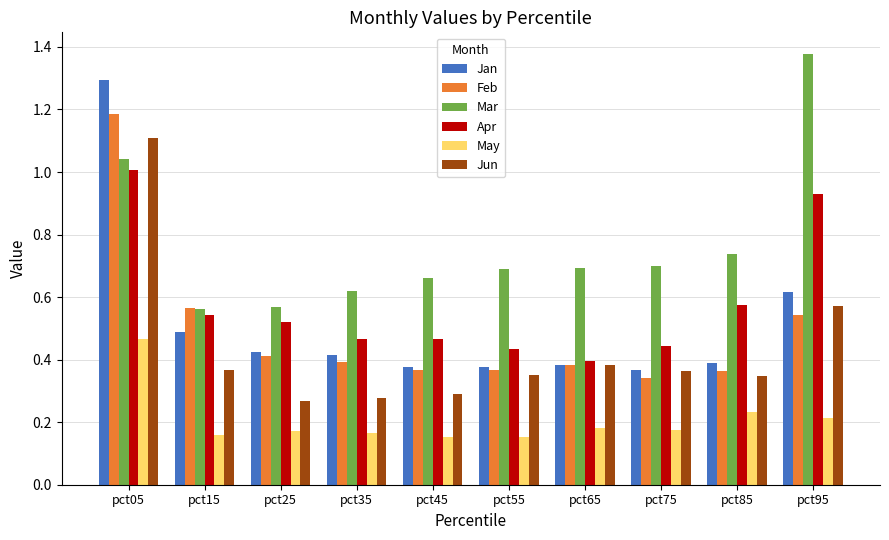

What is the total value across all series at pct75?

2.4